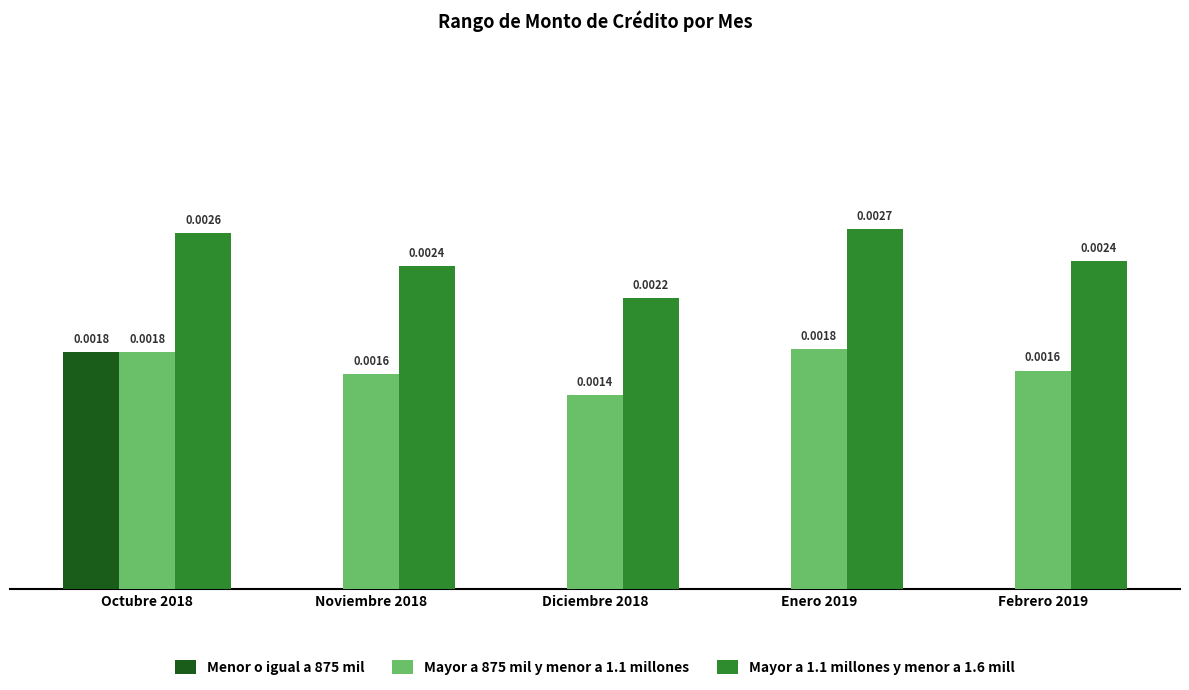

Are the bars horizontal?

No